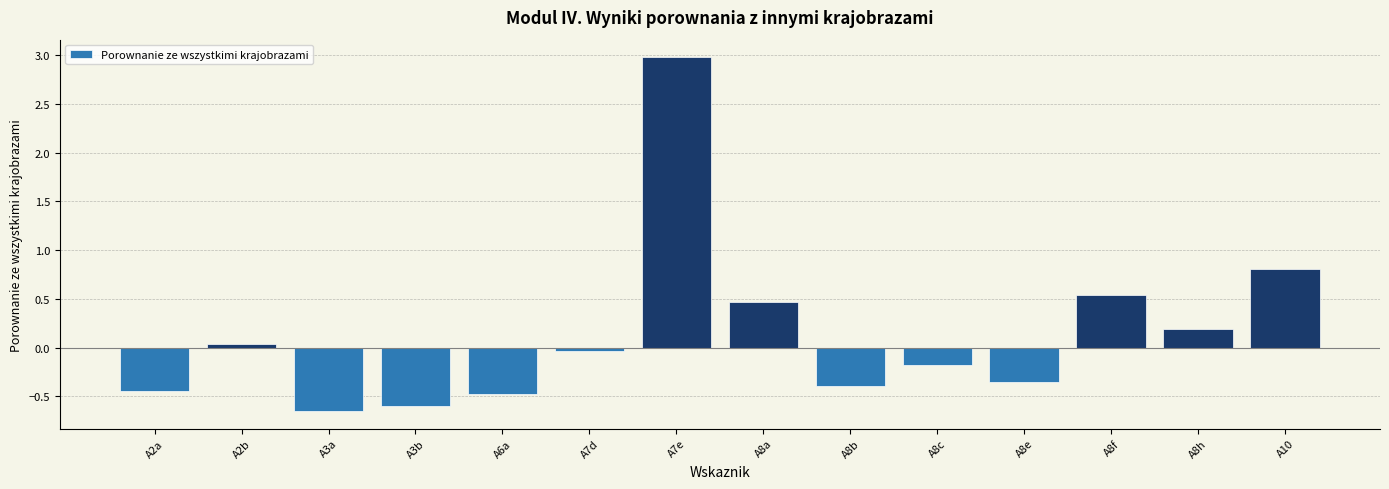

How many negative values are there?

8